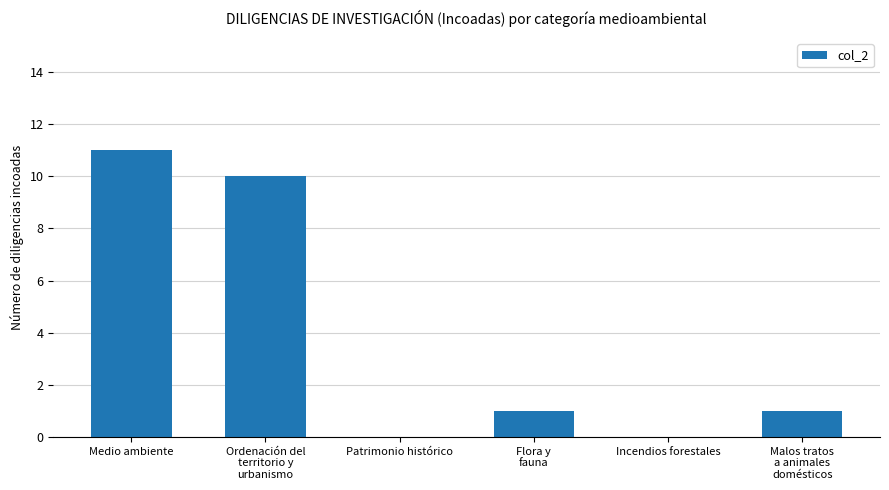

The chart shows a value of 5 at Patrimonio histórico. True or false?

False